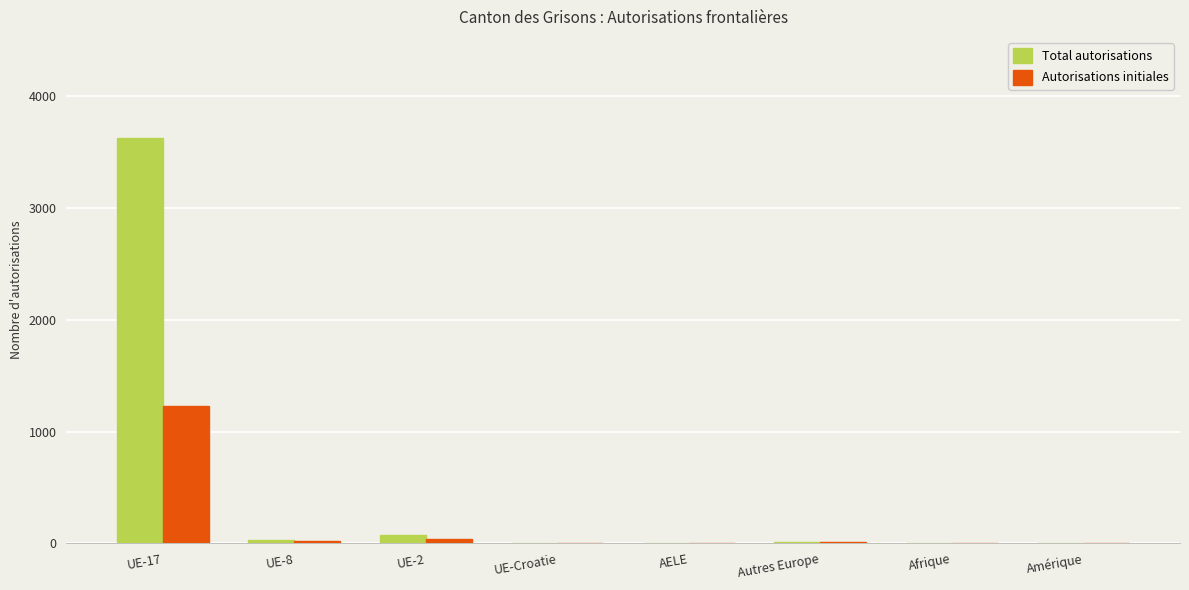

At which label does Autorisations initiales reach its peak?

UE-17